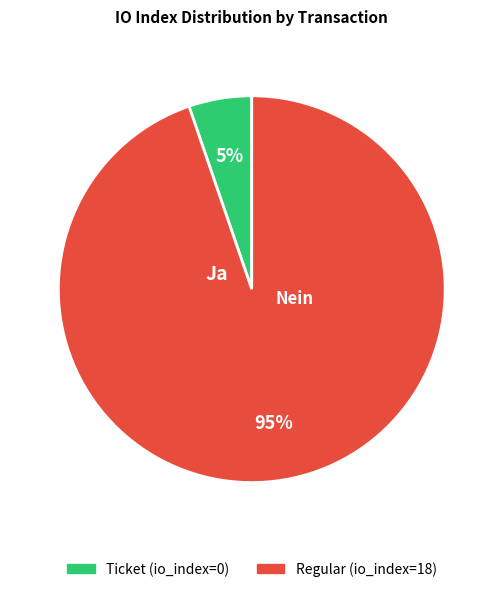

To the nearest percent, what is the average slice percentage?

50%